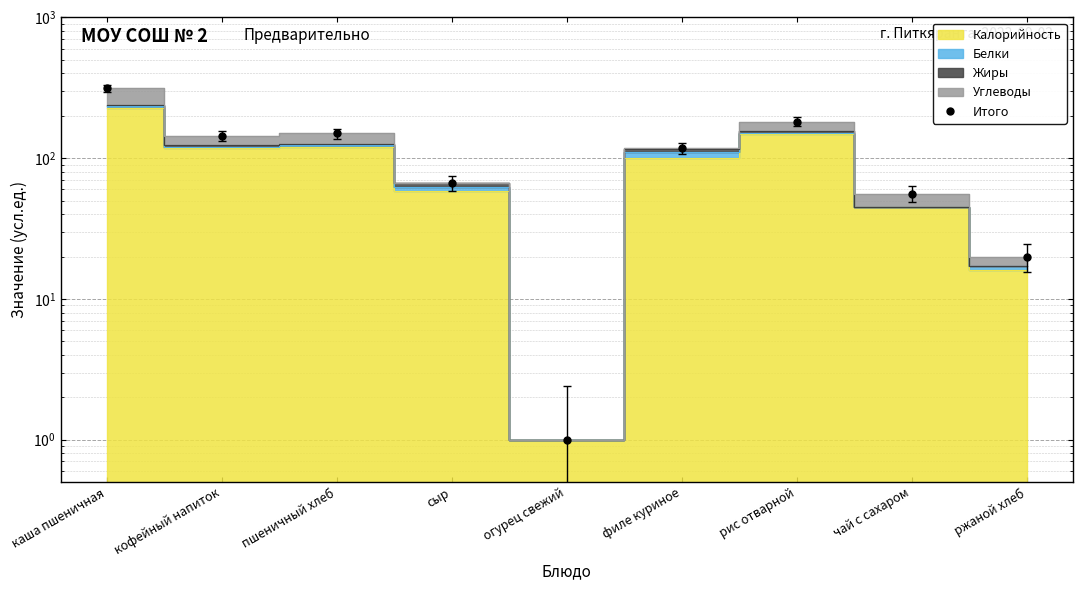

What is the maximum value shown in the chart?

314